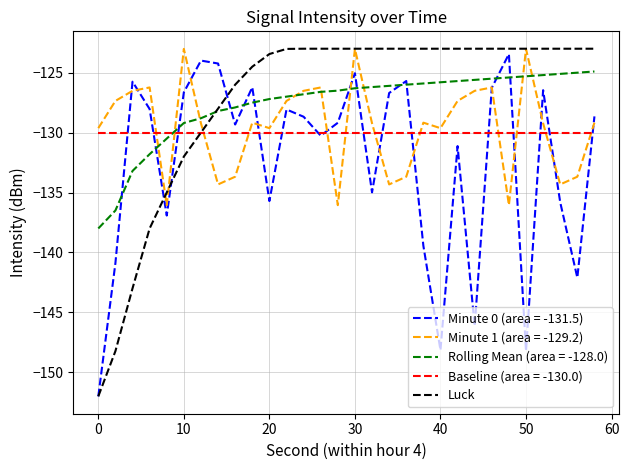

What is the highest value of the Baseline (area = -130.0) series?

-130.0